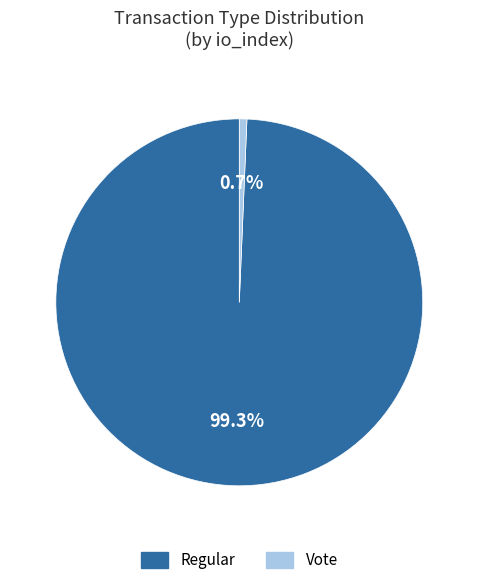

What is the smallest slice in the pie chart?

Vote